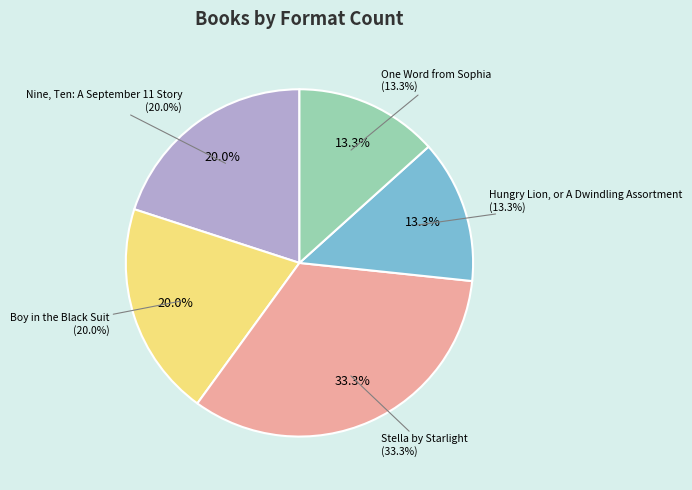

What is the change in value from Boy in the Black Suit to Stella by Starlight?

+2